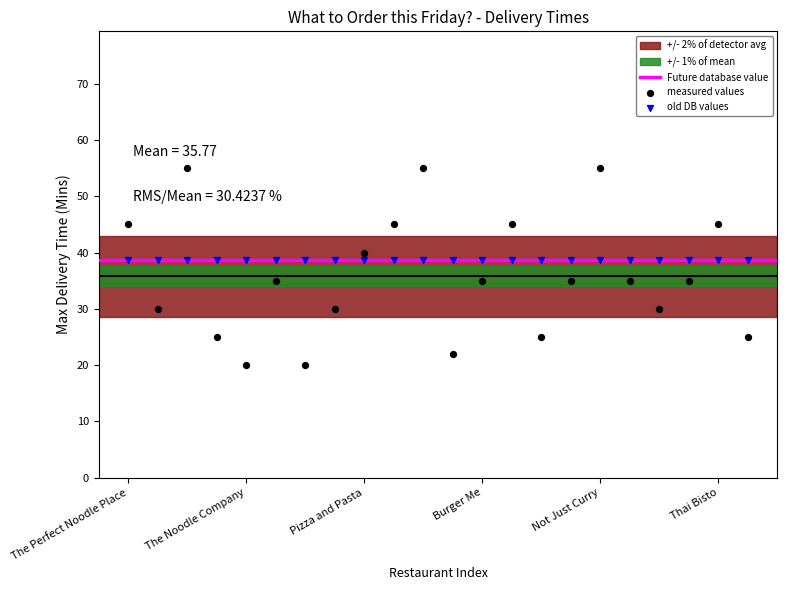

Which series contains the lowest Y value?

measured values